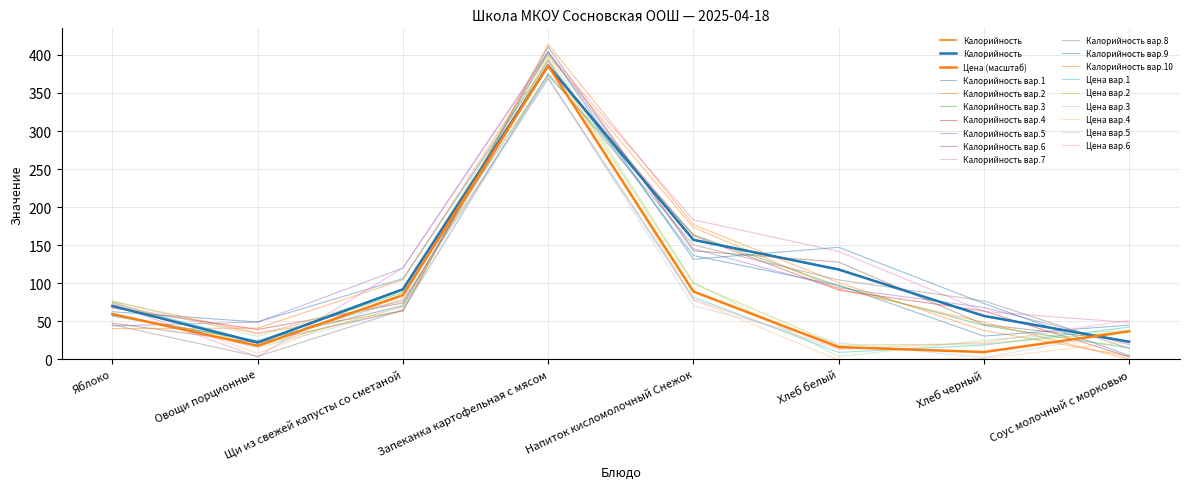

Is it true that Цена equals 5.0 at Хлеб черный?

False